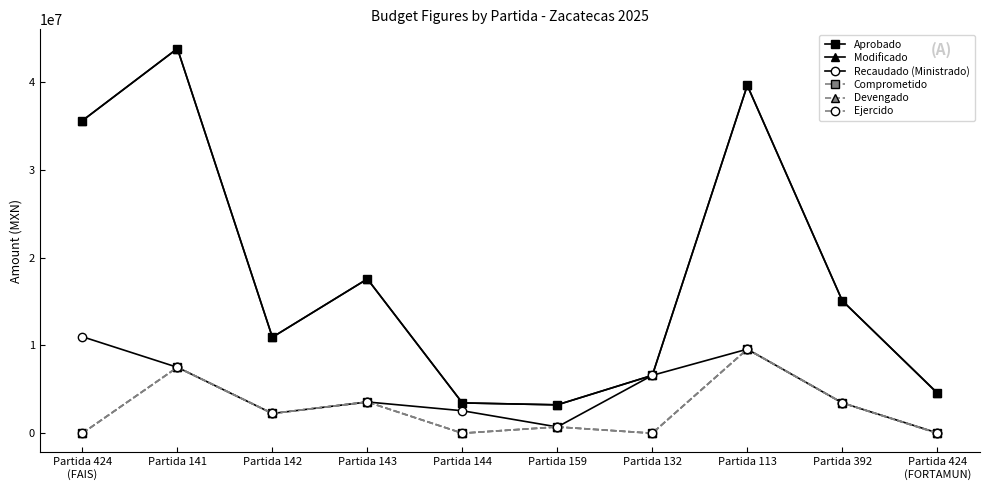

At which category does Recaudado (Ministrado) reach its first local peak?

Partida 143